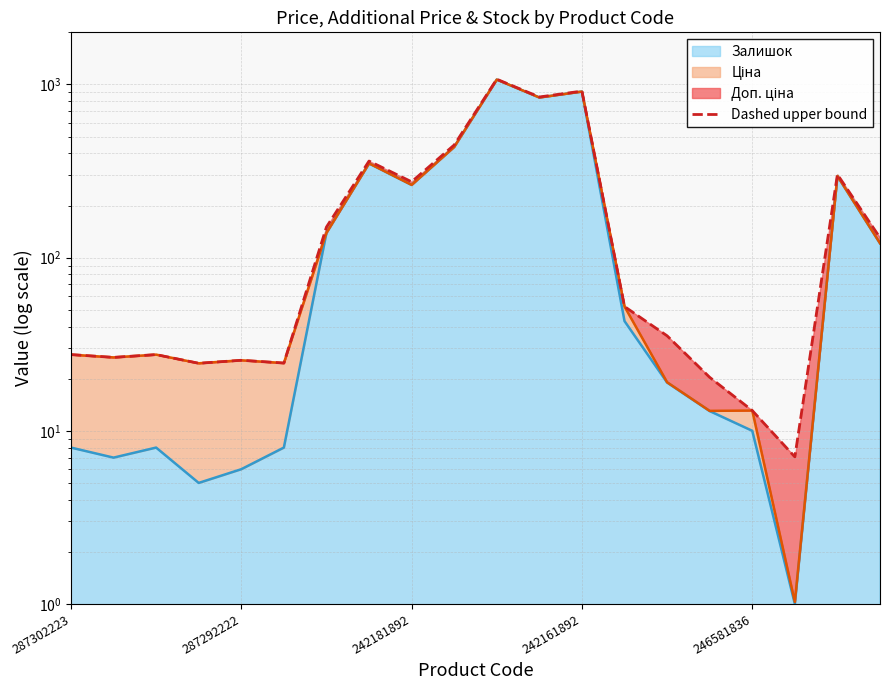

Which has a higher value, 287292222 or 6?

6